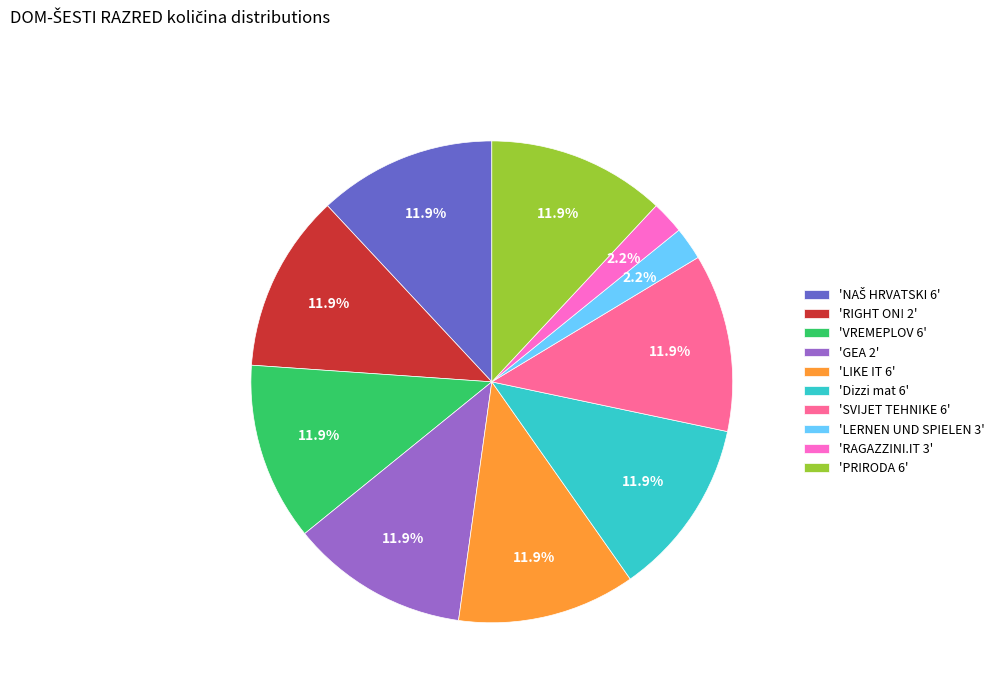

What is the total percentage of 'PRIRODA 6' and 'Dizzi mat 6'?

23.9%